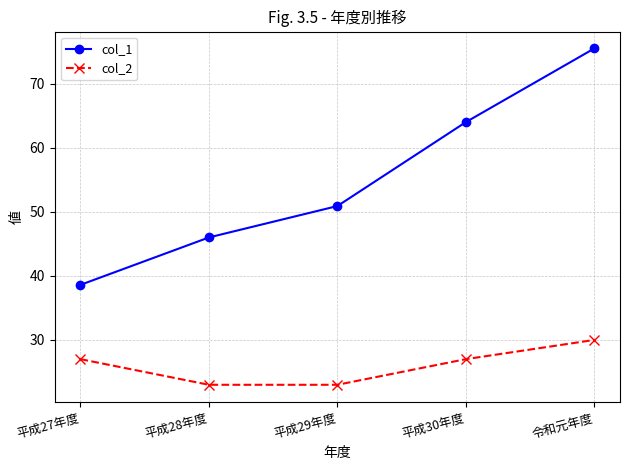

Between 平成30年度 and 令和元年度, which series saw the biggest shift?

col_1